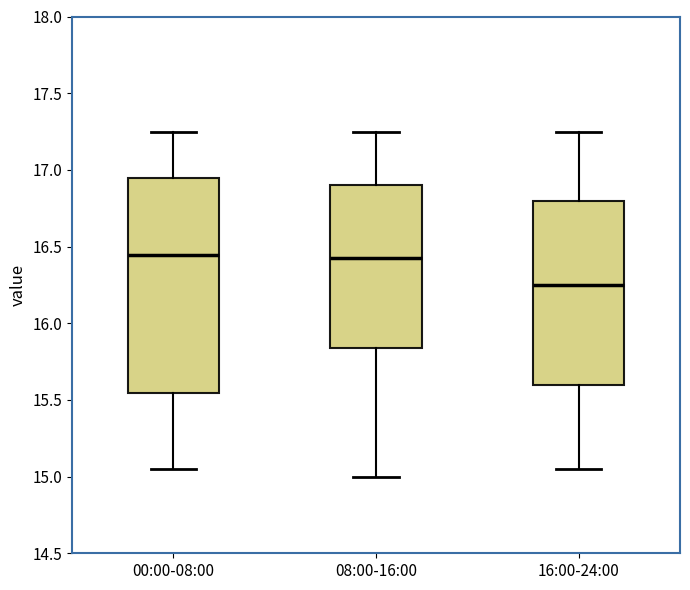

Comparing the boxes themselves (not the whiskers), which one is the tallest?

00:00-08:00